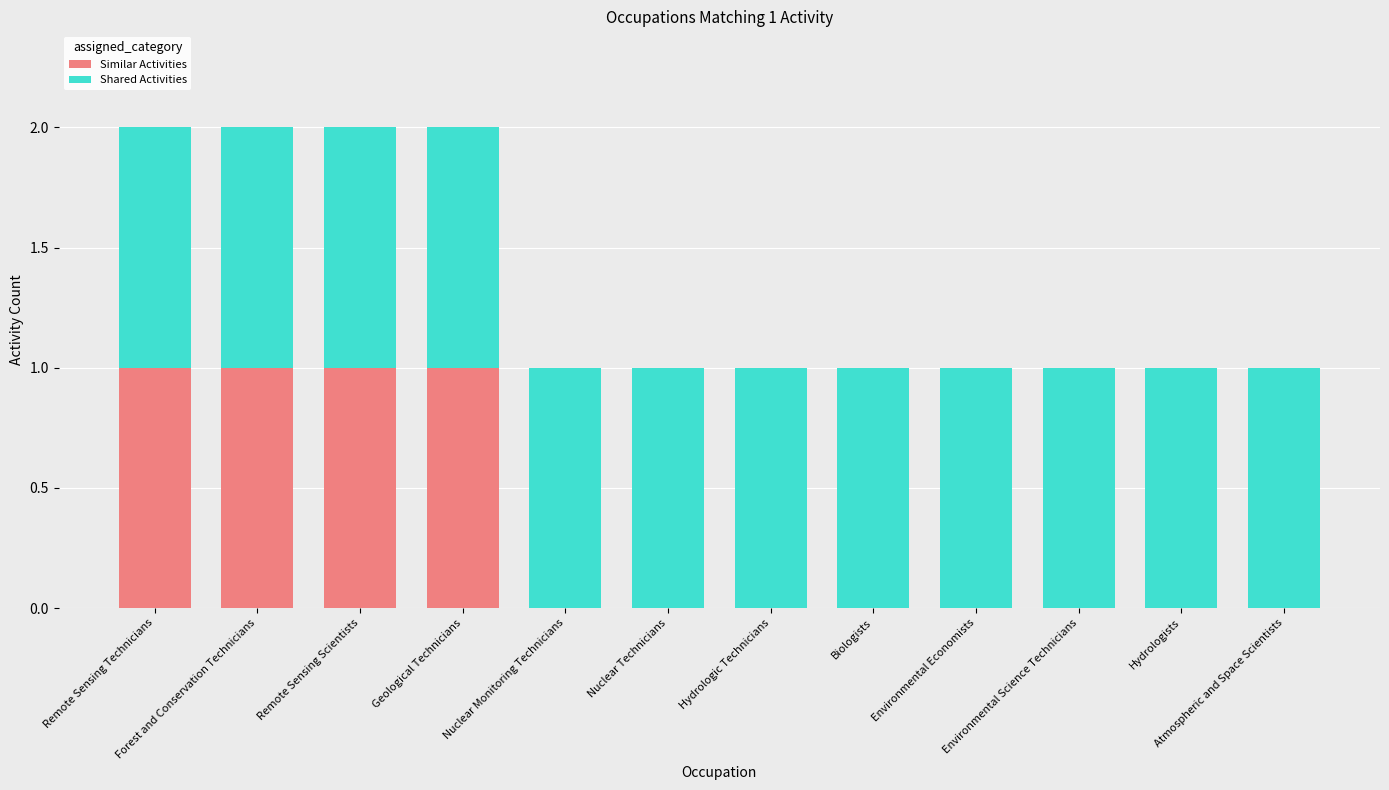

What is the sum of all Similar Activities values?

4